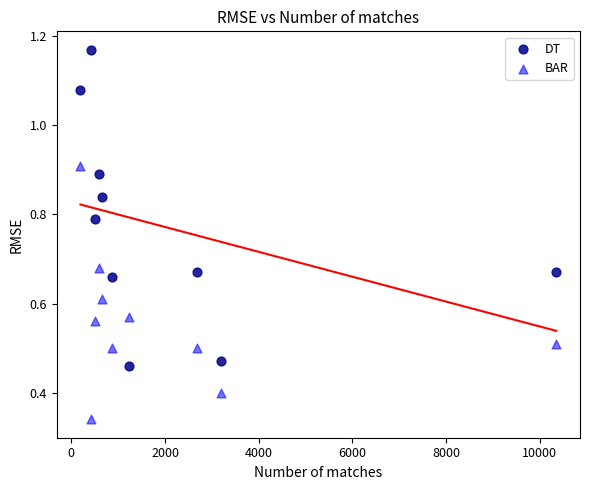

What are all the series names shown in the legend?

DT, BAR